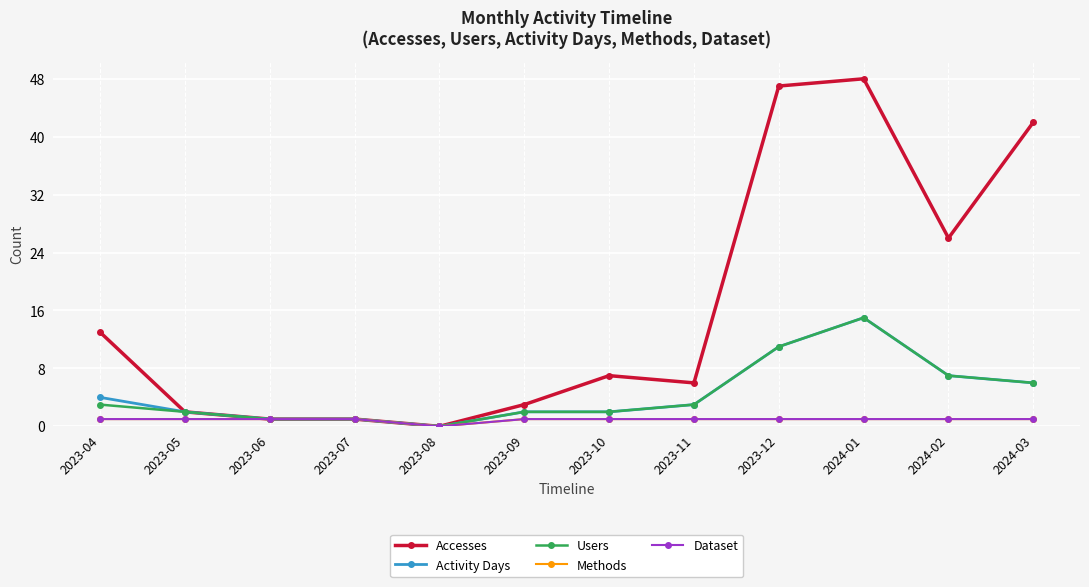

Does the chart have visible grid lines?

Yes